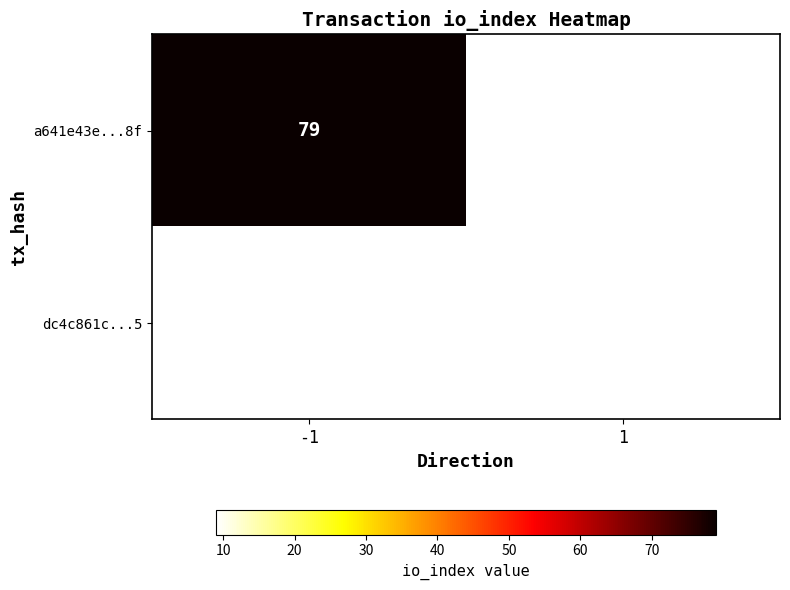

Is it true that dc4c861c...5 equals 9 at 1?

True